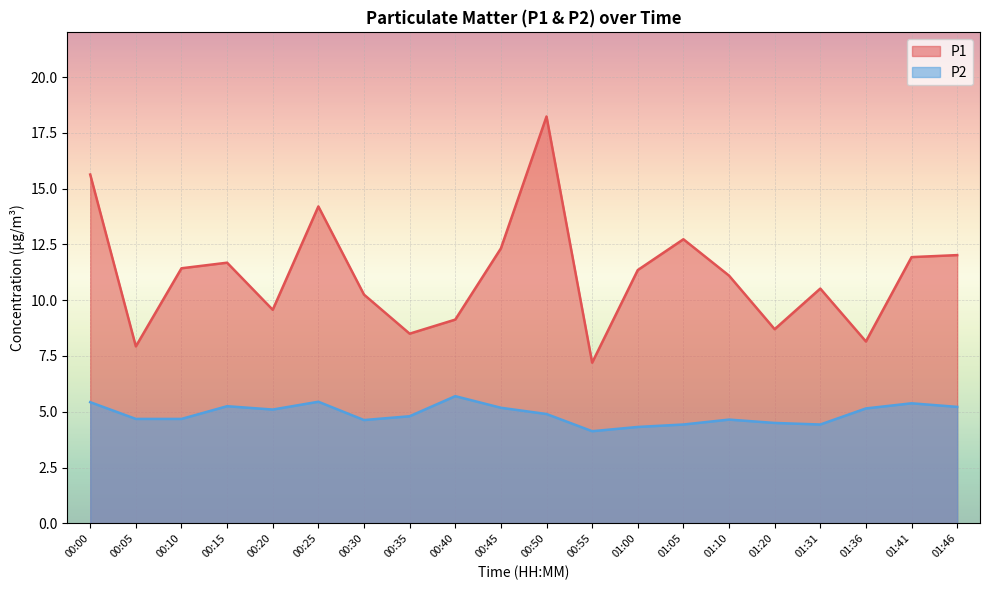

What is the difference between the P1 values at 00:15 and 00:55?

4.5